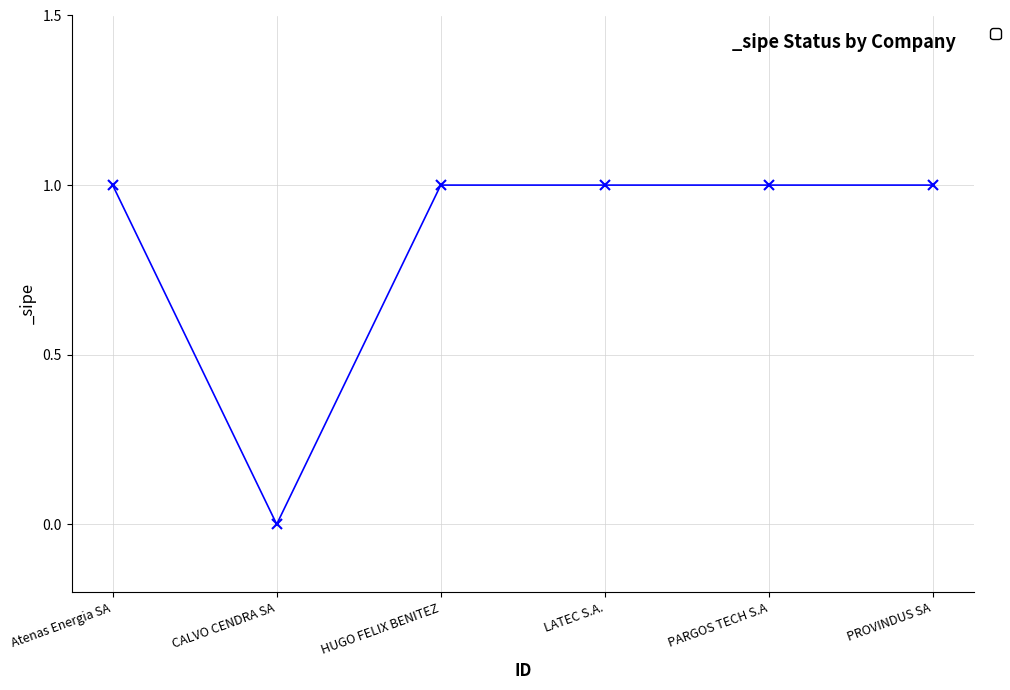

How many categories are shown in the chart?

6